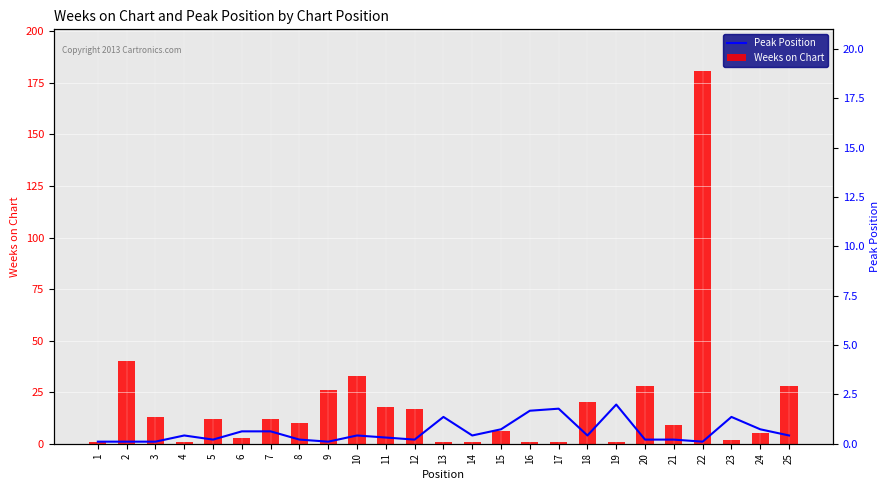

What value does the Peak Position series have at 25, to the nearest 5?

5